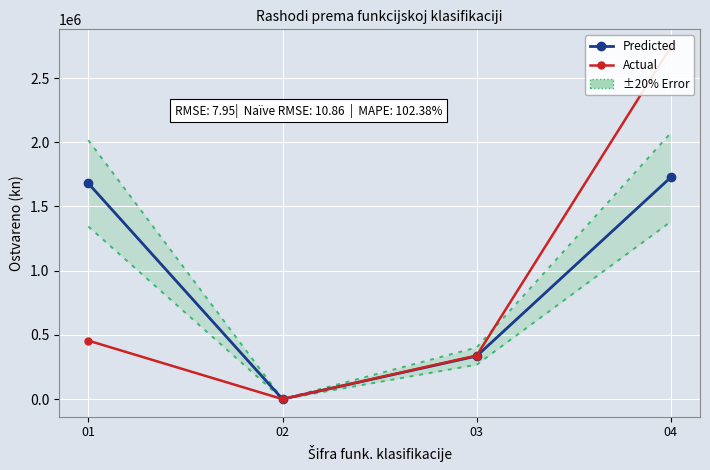

How many data points in Actual are less than 455420?

2